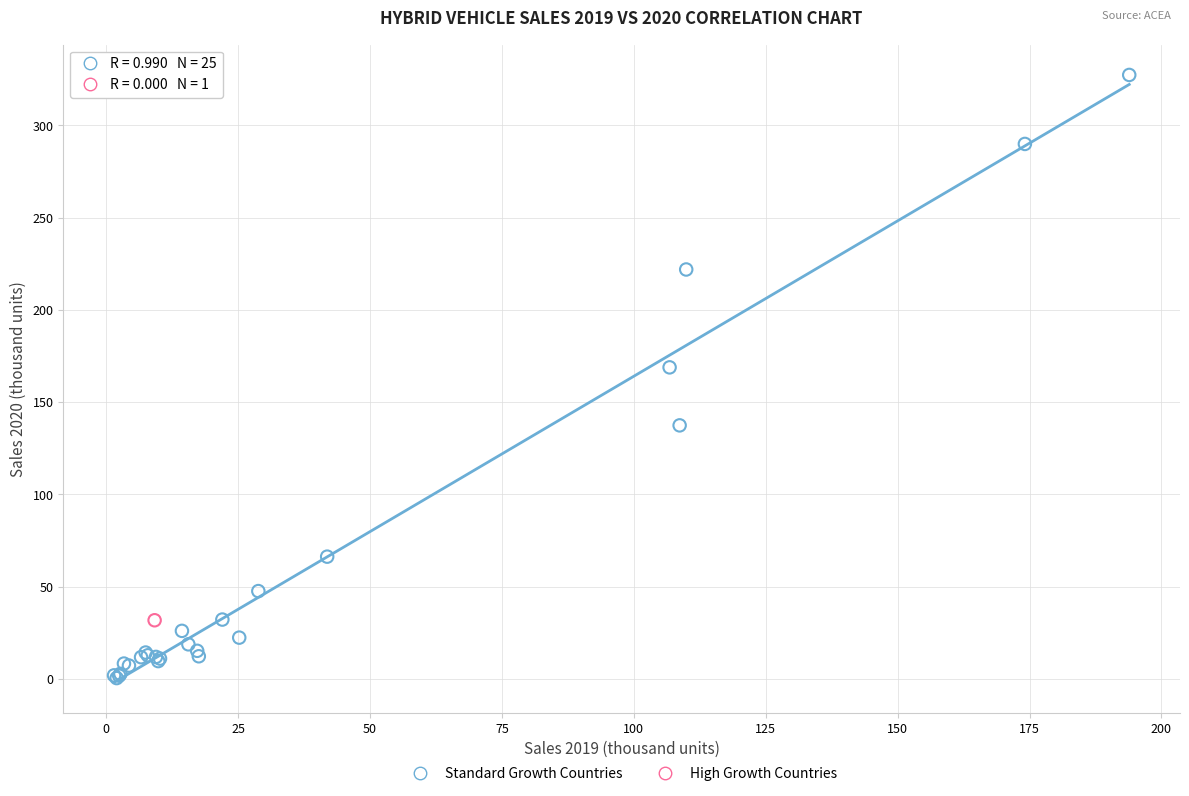

What are all the series names shown in the legend?

Standard Growth Countries, High Growth Countries